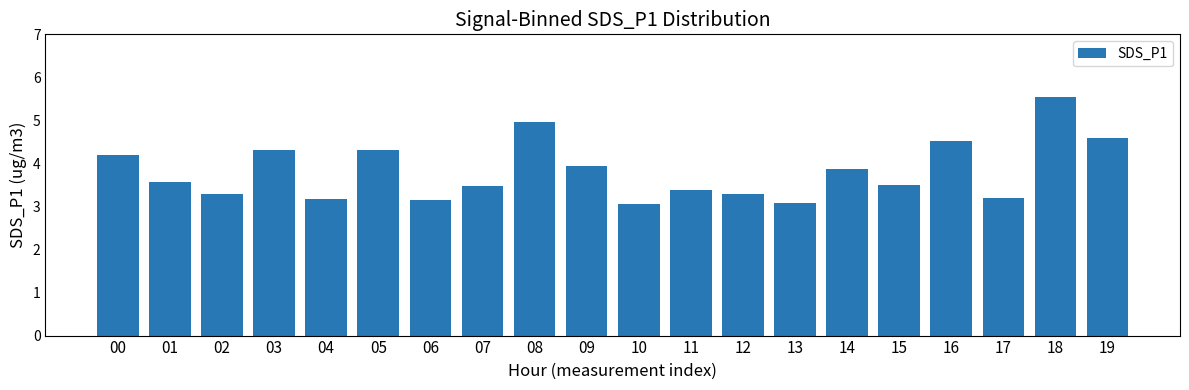

What is the change in value from 00 to 01?

-0.6